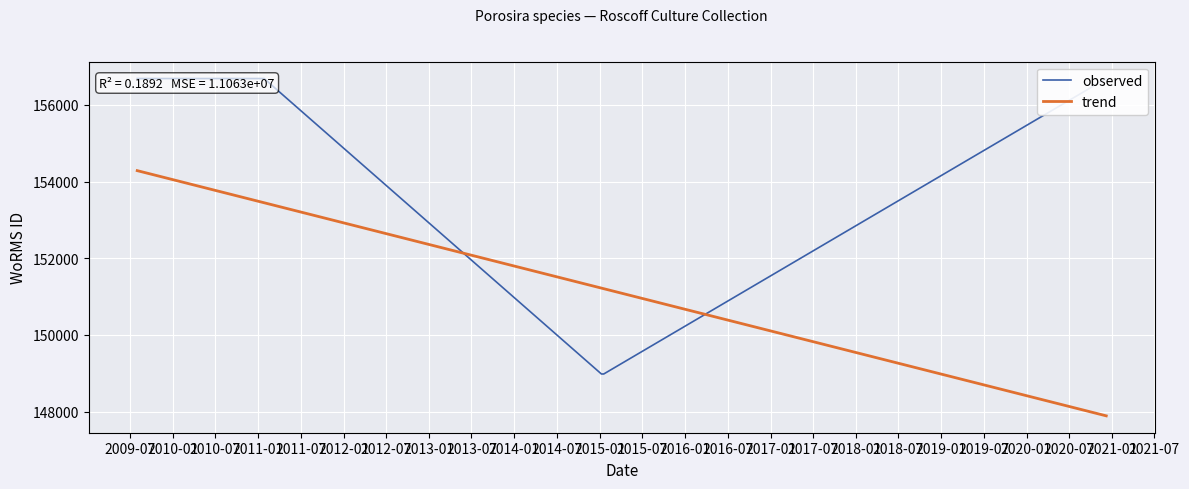

What is the lowest value of the trend series?

147887.4